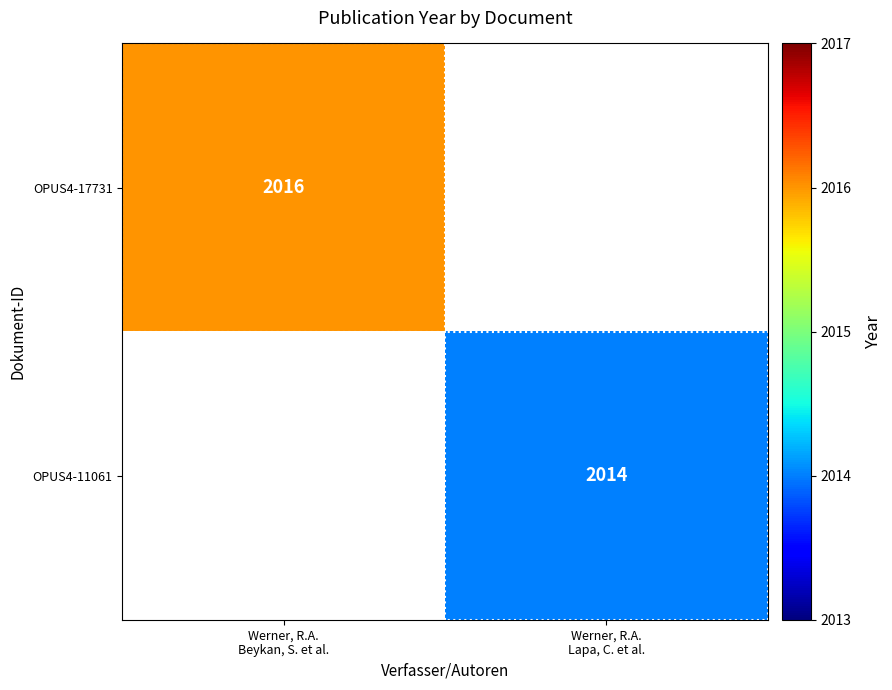

Where is OPUS4-17731 nearest to the value 2016?

Werner, R.A. Beykan, S. et al.